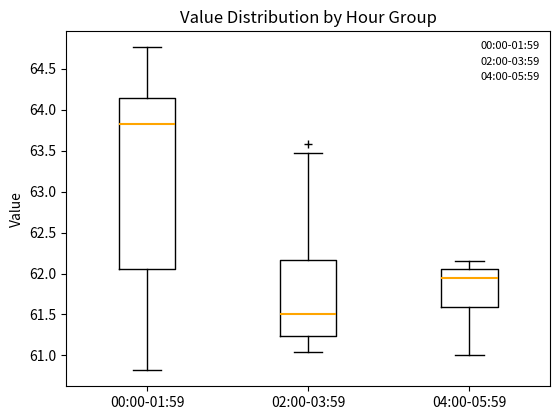

Reading left to right, read every box against the y-axis: the position of its median line, the range the box covers, and the ends of its whiskers. The values are not printed on the chart, so give them approximately, as read against the axis.

00:00-01:59: median 63.85, box 62.05 to 64.15, whiskers 60.80 to 64.75
02:00-03:59: median 61.50, box 61.25 to 62.15, whiskers 61.05 to 63.45
04:00-05:59: median 61.95, box 61.60 to 62.05, whiskers 61.00 to 62.15